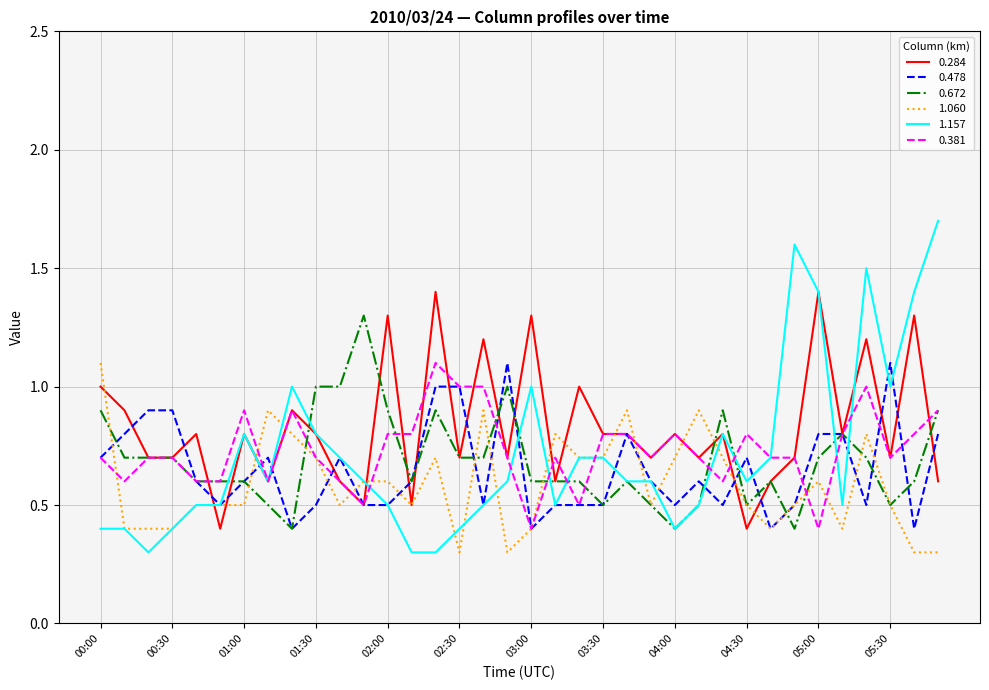

What is the minimum value shown in the chart?

0.3